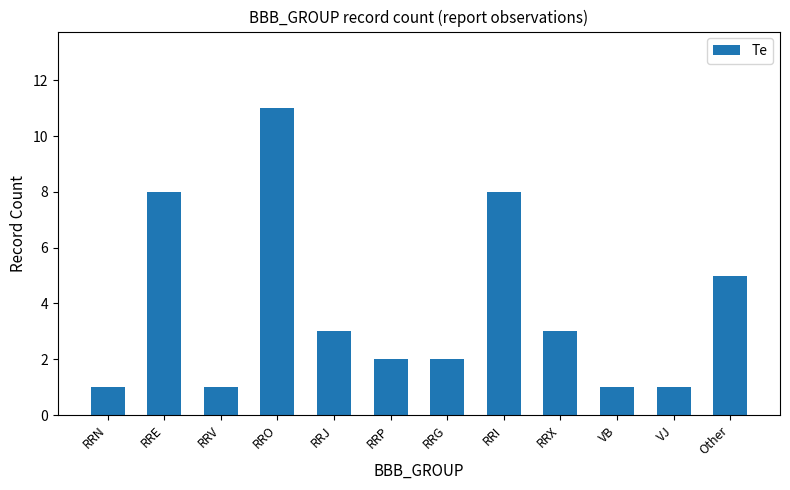

Which has a higher value, RRN or Other?

Other